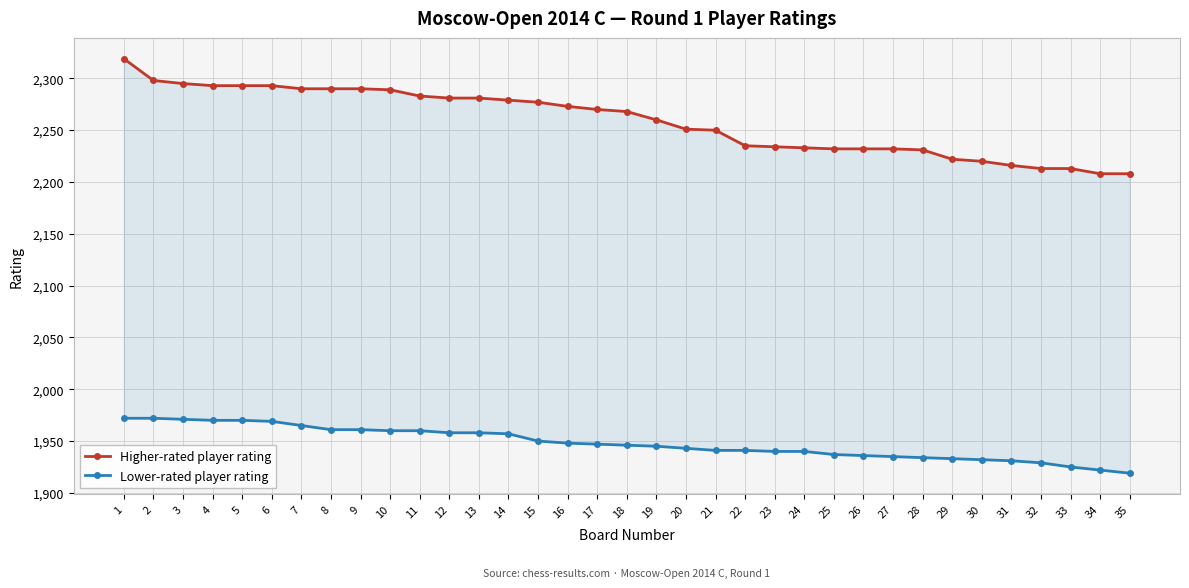

Which series changed the most between 4 and 17?

Higher-rated player rating